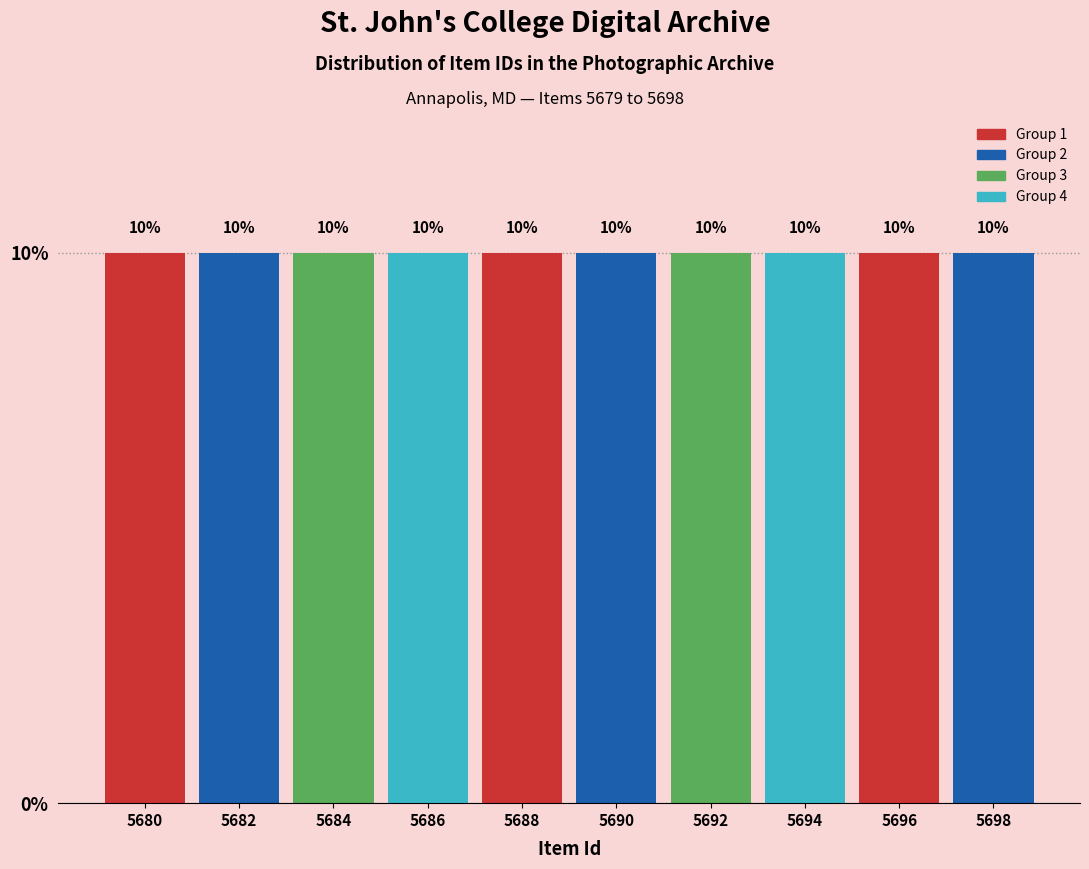

Reading left to right, transcribe this chart: for each bar, give the range it covers on the x-axis and its height.

5679 to 5681: 10
5681 to 5683: 10
5683 to 5685: 10
5685 to 5687: 10
5687 to 5689: 10
5689 to 5691: 10
5691 to 5693: 10
5693 to 5695: 10
5695 to 5697: 10
5697 to 5699: 10